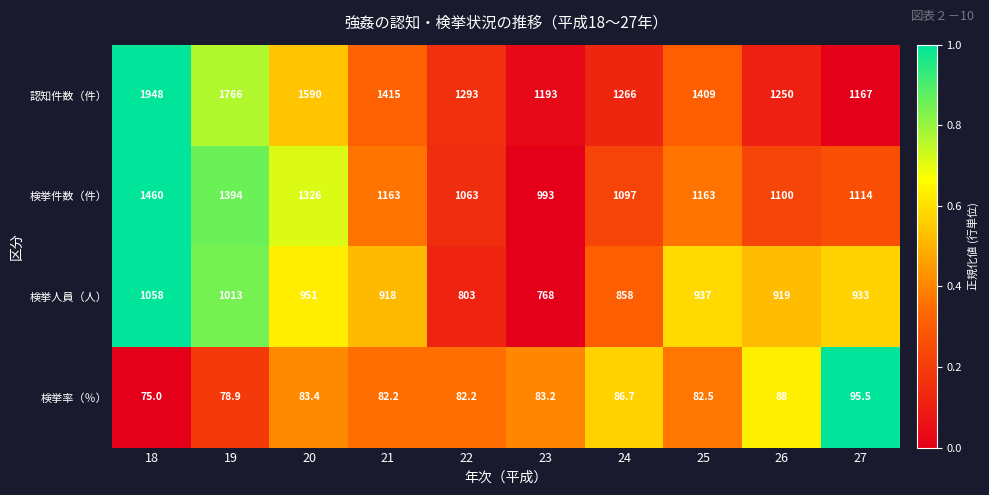

At which label does 検挙件数（件） reach its minimum?

23